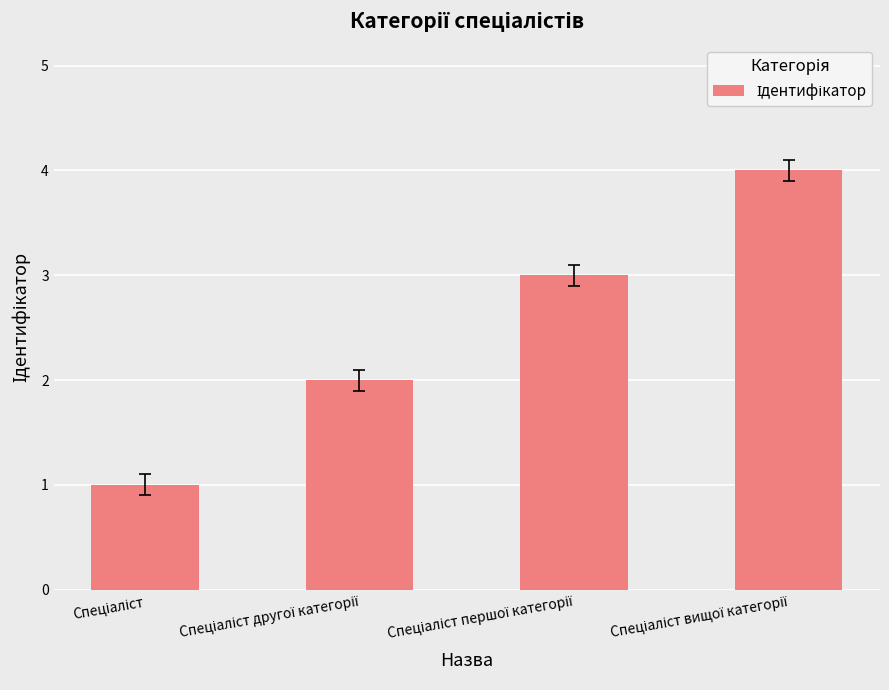

How many values are between 2 and 4?

3